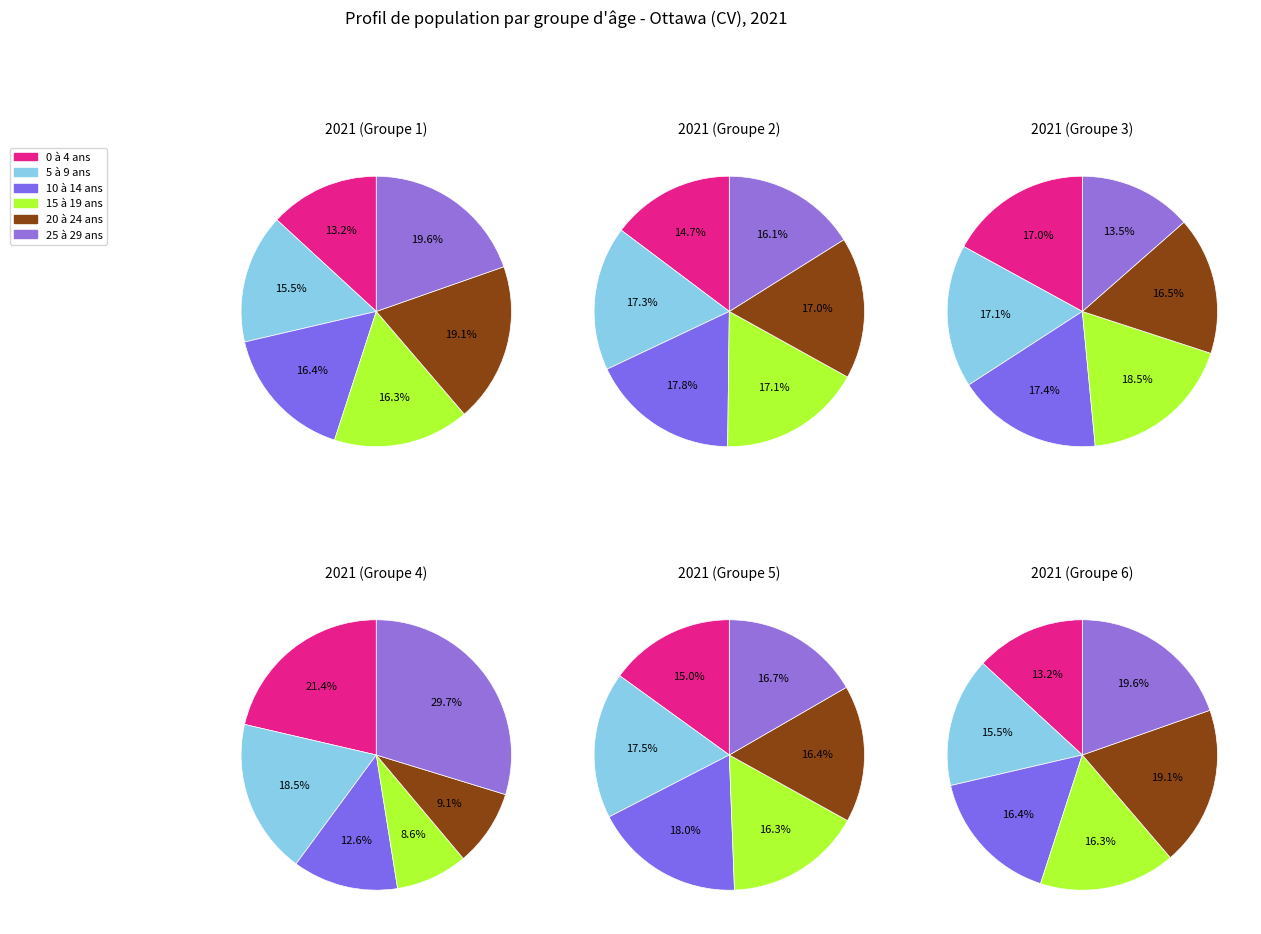

To the nearest percent, what is the average slice percentage?

17%